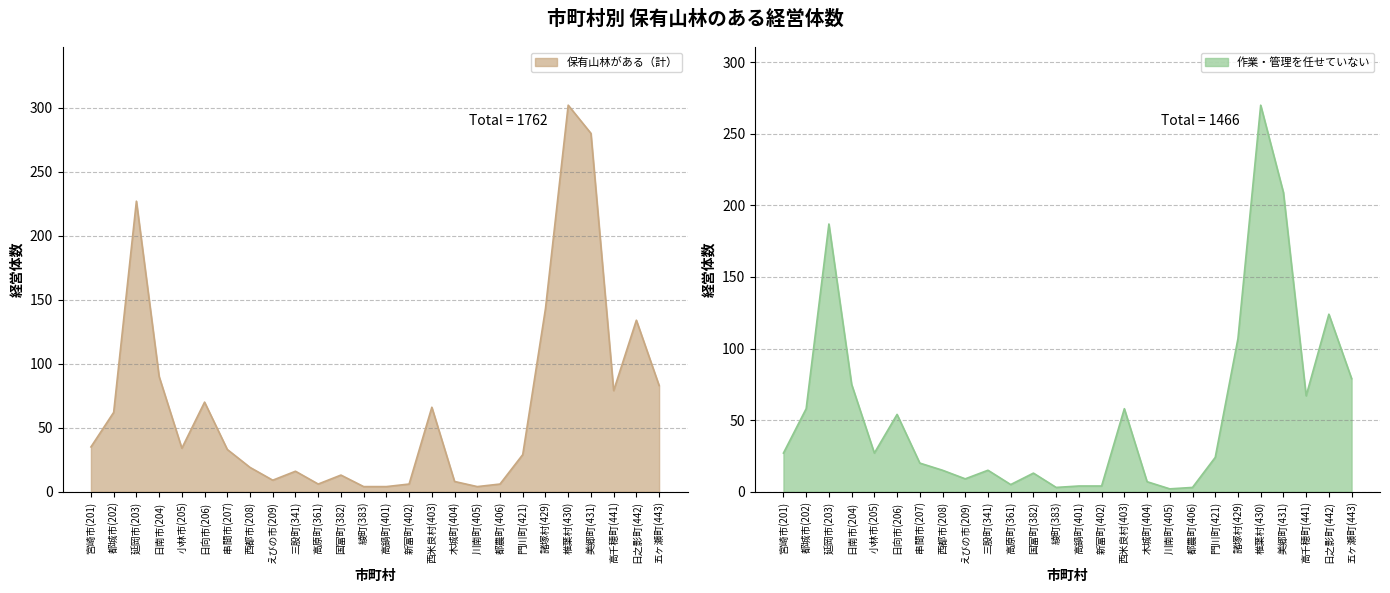

Rank the series by their average value, from highest to lowest.

保有山林がある（計）, 作業・管理を任せていない